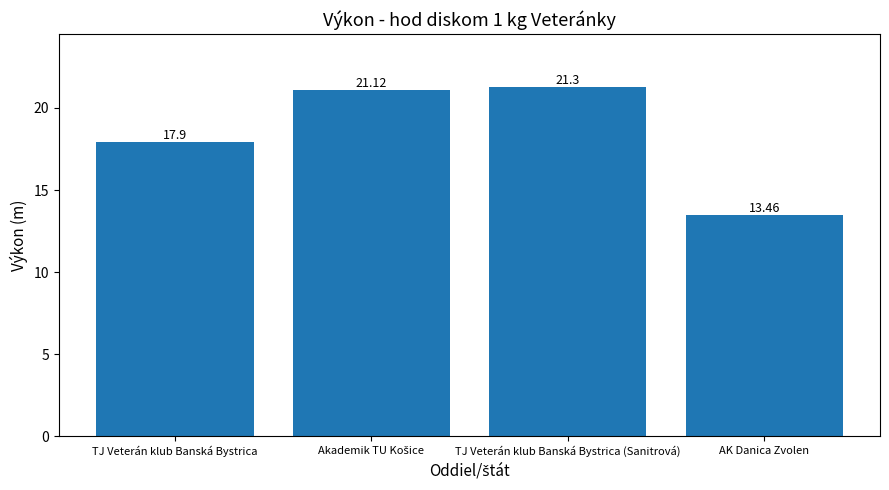

Between TJ Veterán klub Banská Bystrica and AK Danica Zvolen, which is larger?

TJ Veterán klub Banská Bystrica